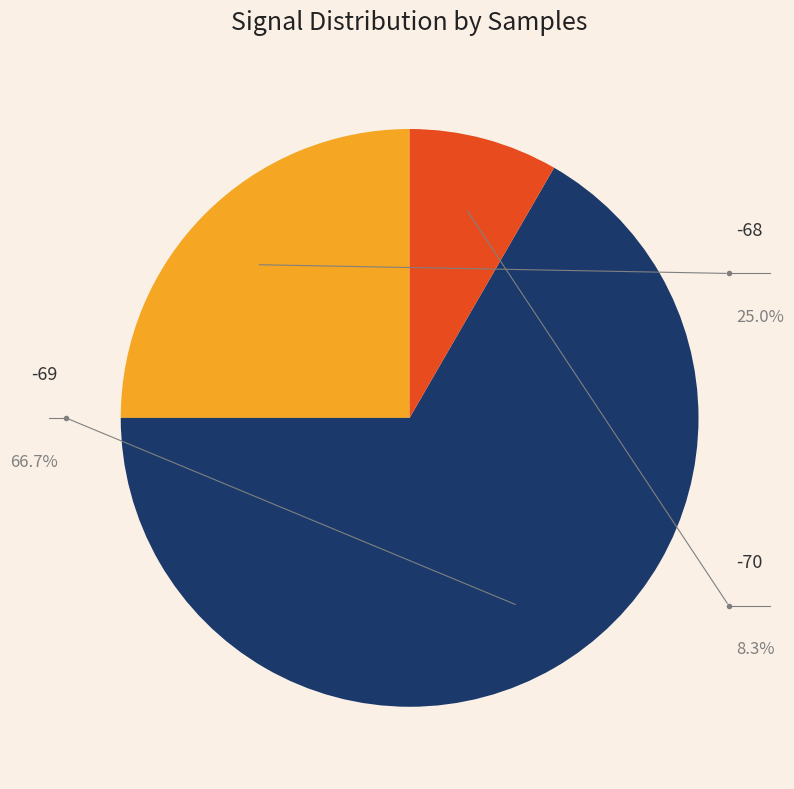

What is the largest slice in the pie chart?

-69